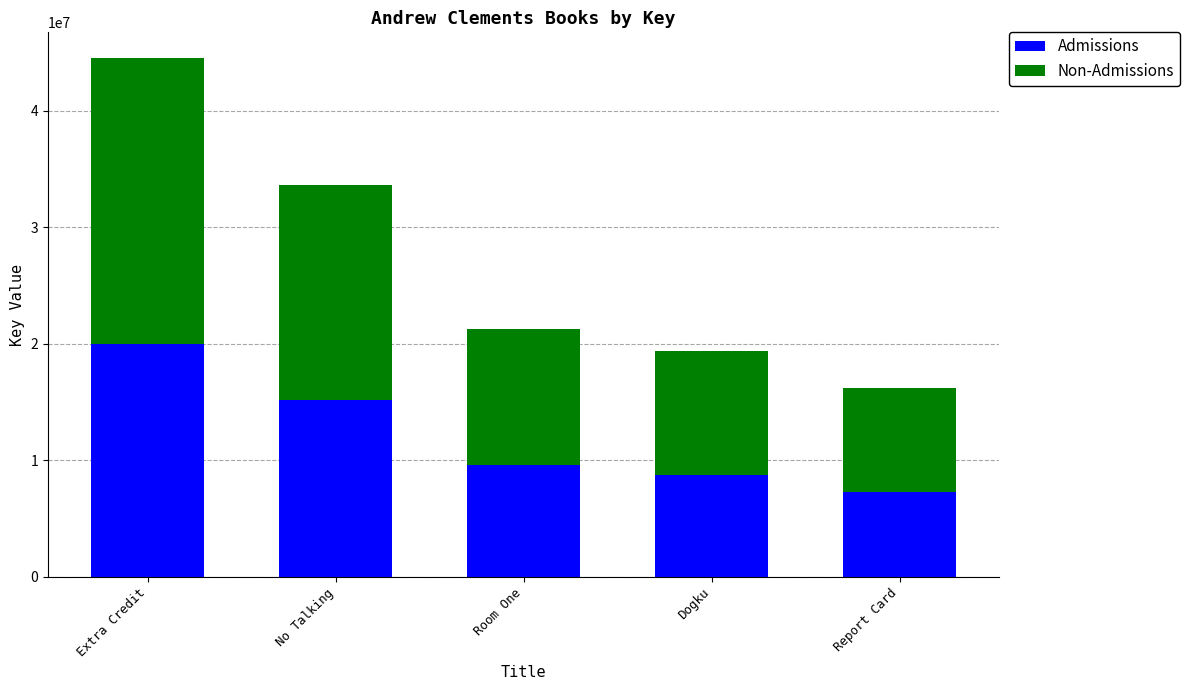

How many data points does each series have?

5